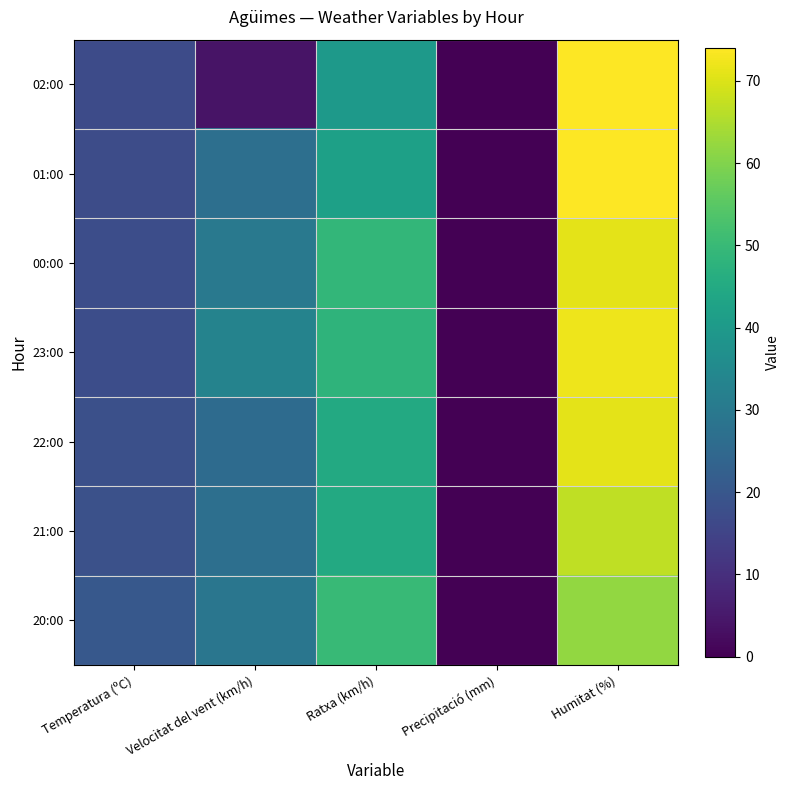

At how many categories does at least one series exceed 51?

1